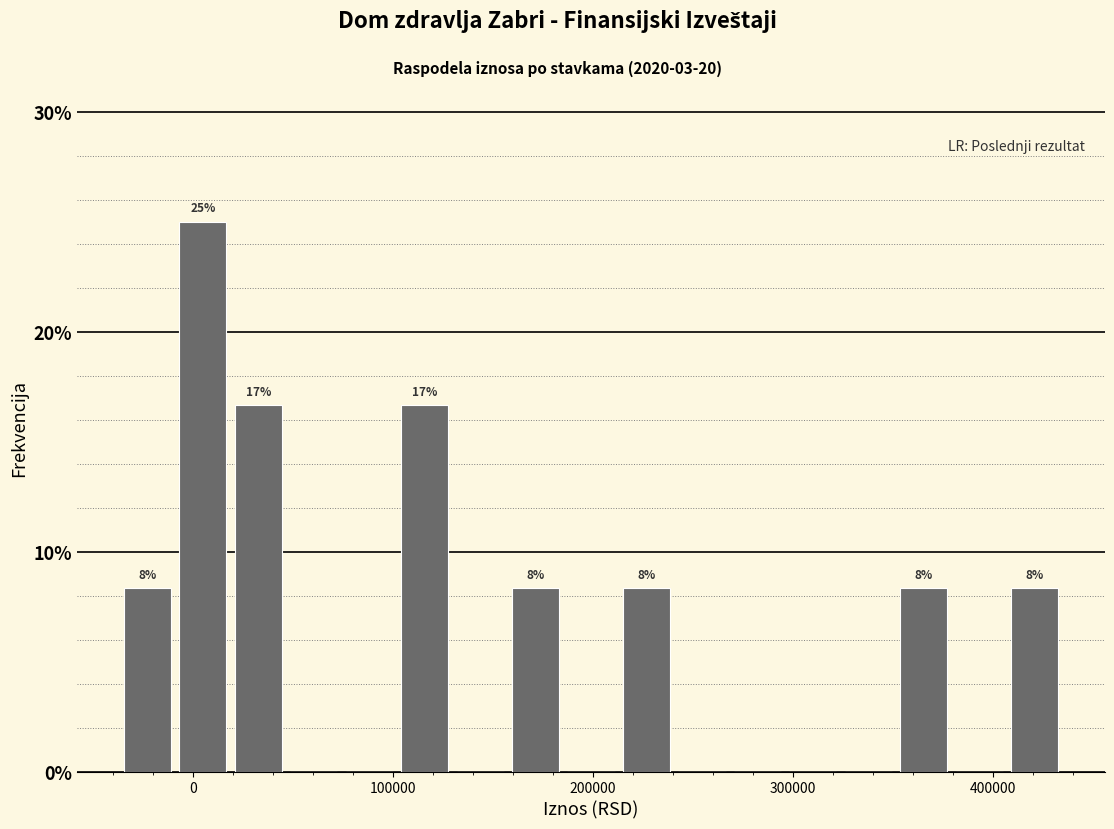

Around what value on the x-axis is the tallest bar? Give the approximate position of its centre, as read against the axis.

0